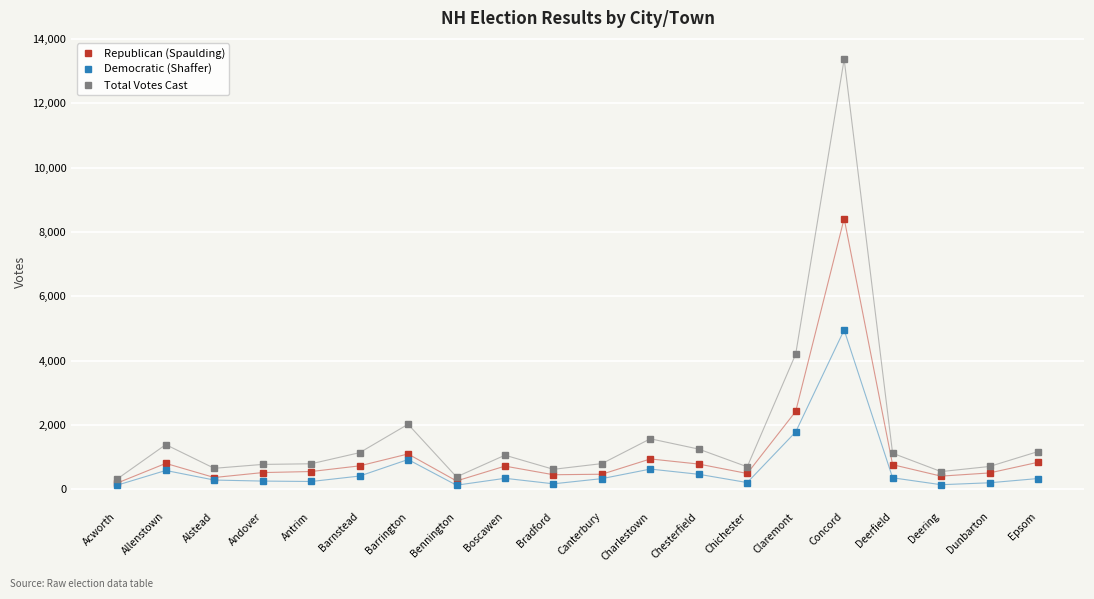

Where is the first local minimum for Republican (Spaulding)?

Alstead